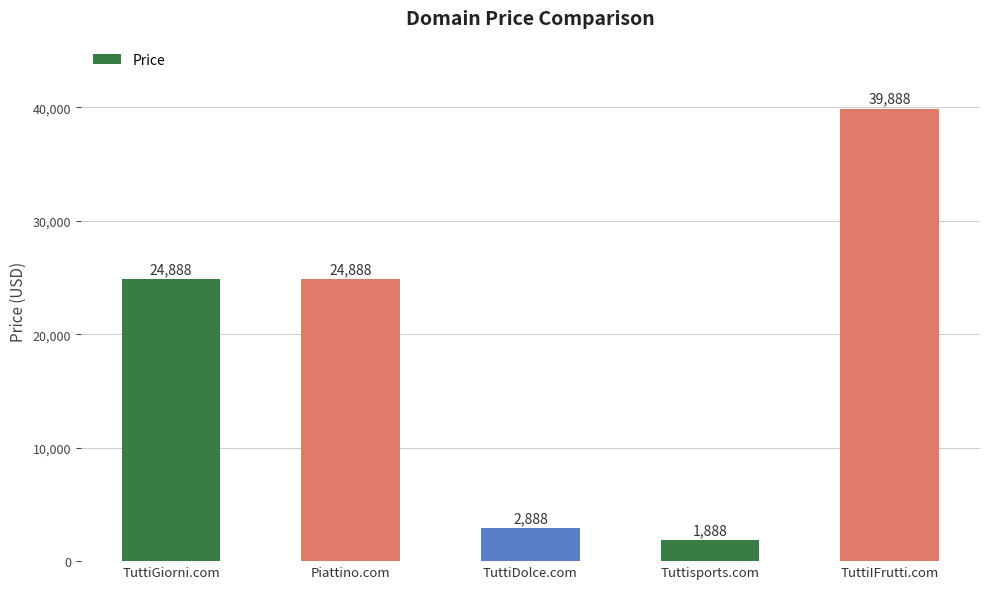

What is the difference between the second highest and minimum values?

23000